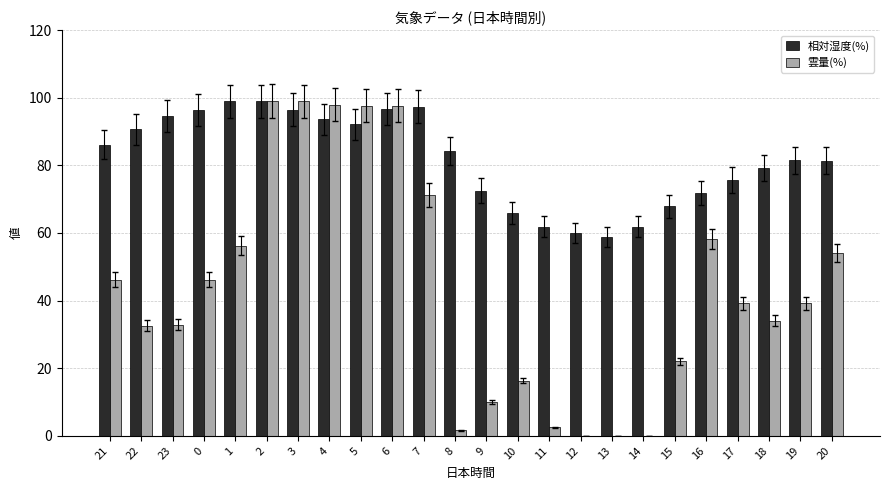

Between 4 and 14, which series saw the biggest shift?

雲量(%)